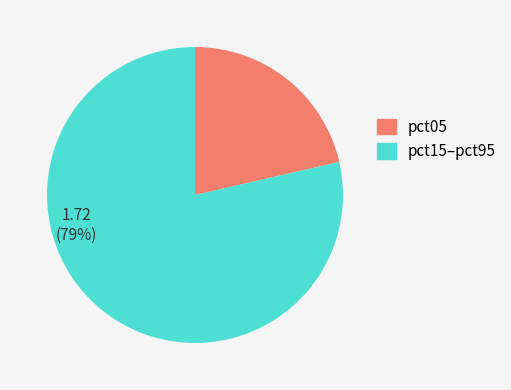

How many slices are in this pie chart?

2